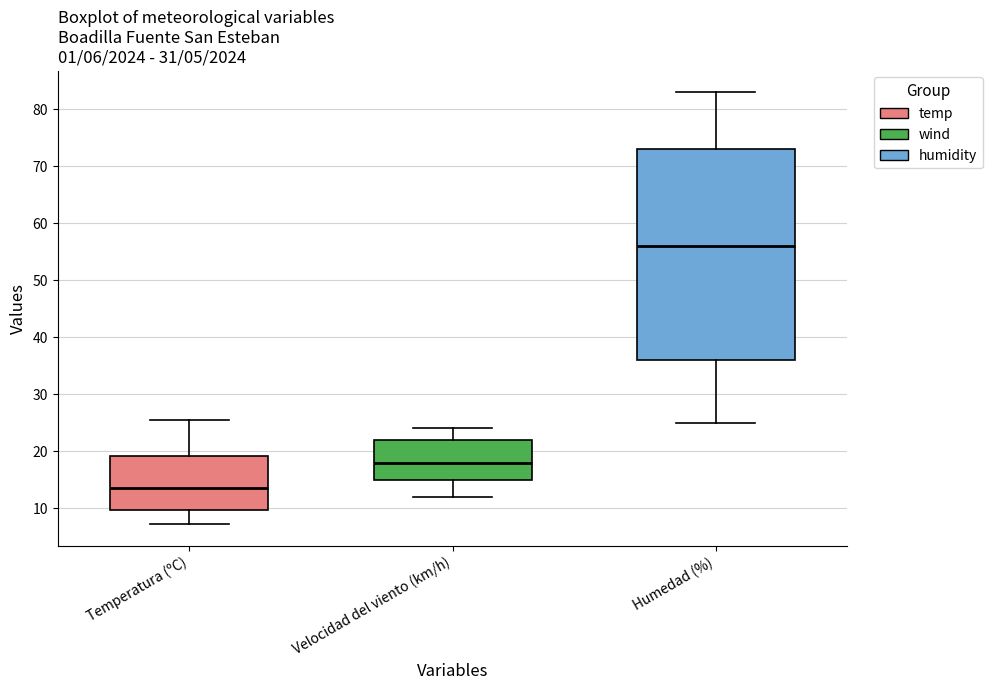

Which box has the lowest median line?

Temperatura (ºC)